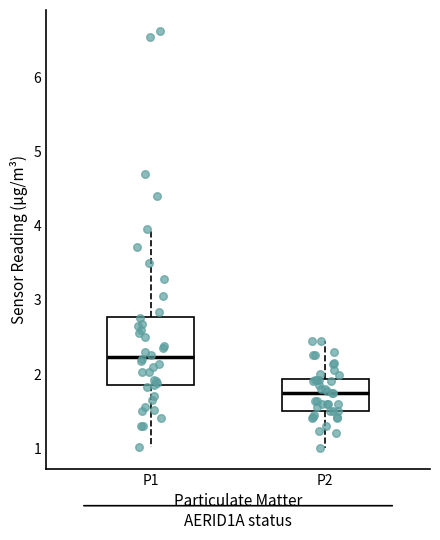

Which box is the tallest, from its lower edge to its upper edge?

P1